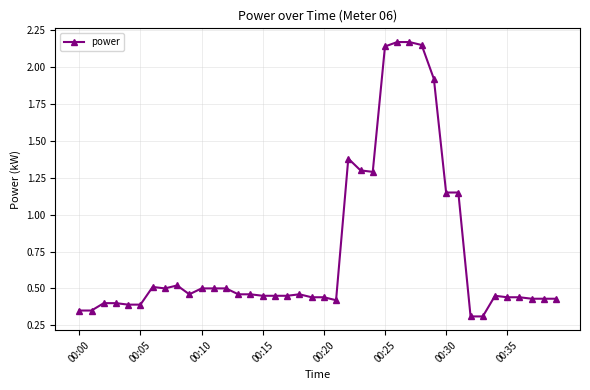

True or false: there are more than 0 points higher than both neighbors.

True